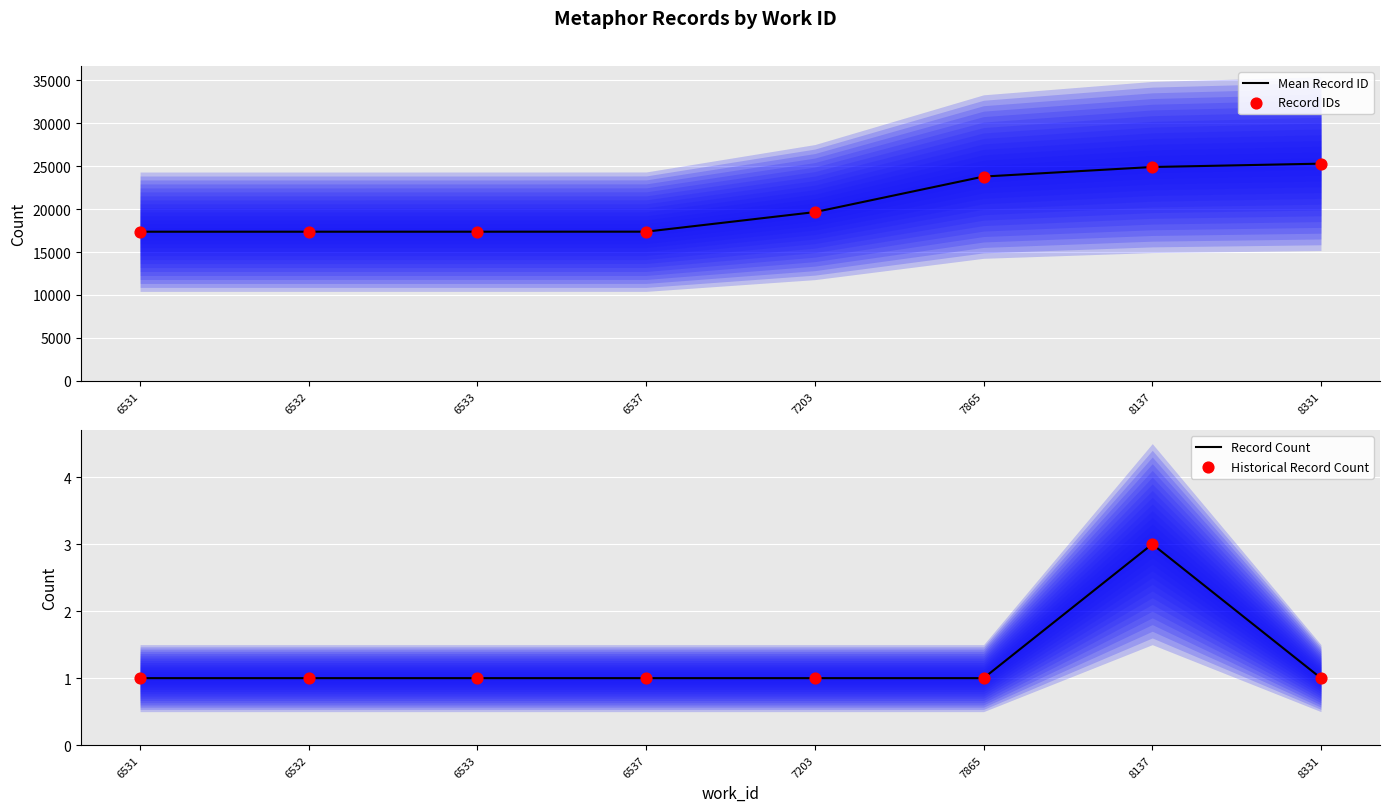

What are all the series names shown in the legend?

Mean Record ID, Record IDs, Record Count, Historical Record Count